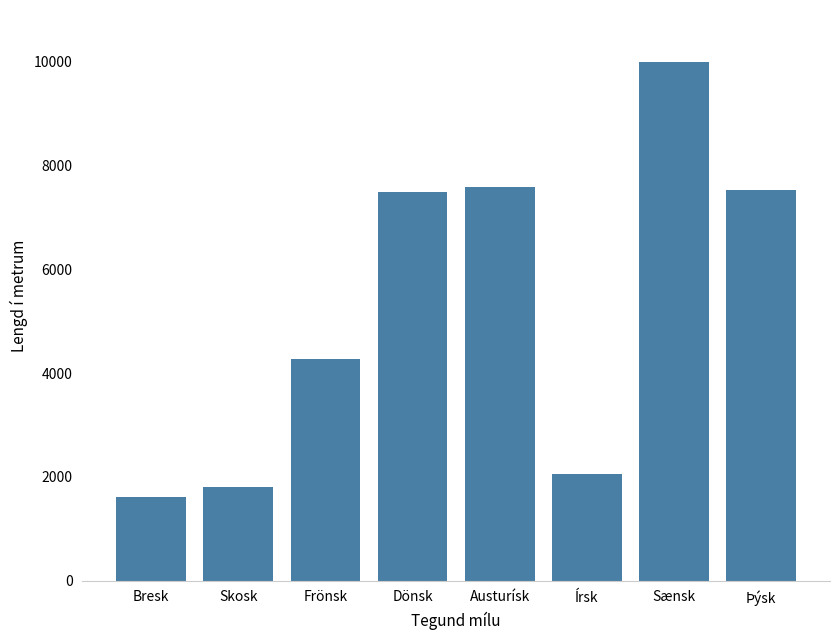

Which label corresponds to the largest value in the chart?

Sænsk